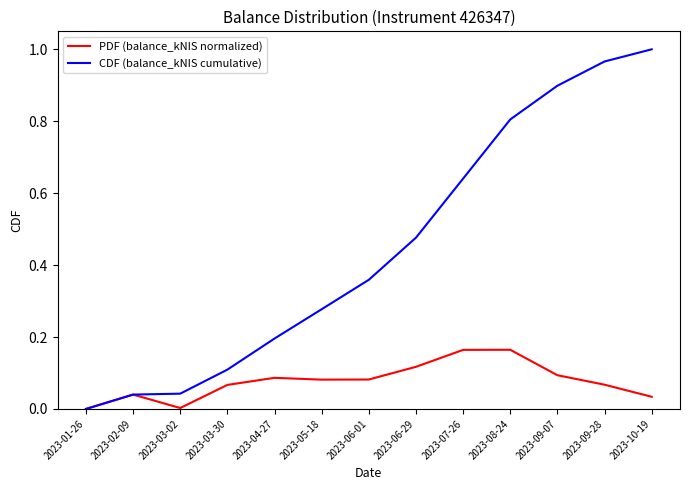

At which category does the chart reach its peak across all series?

2023-10-19